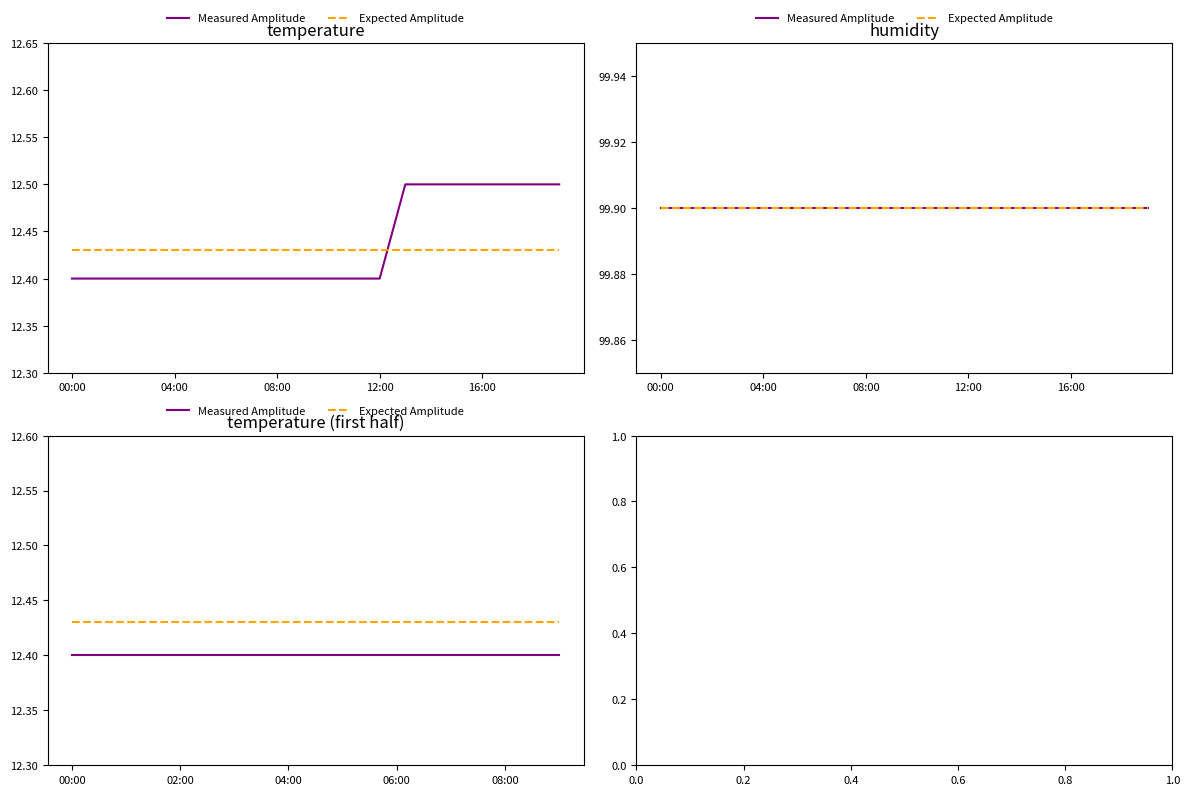

Is it true that Expected Amplitude equals 12.4 at 00:00?

True